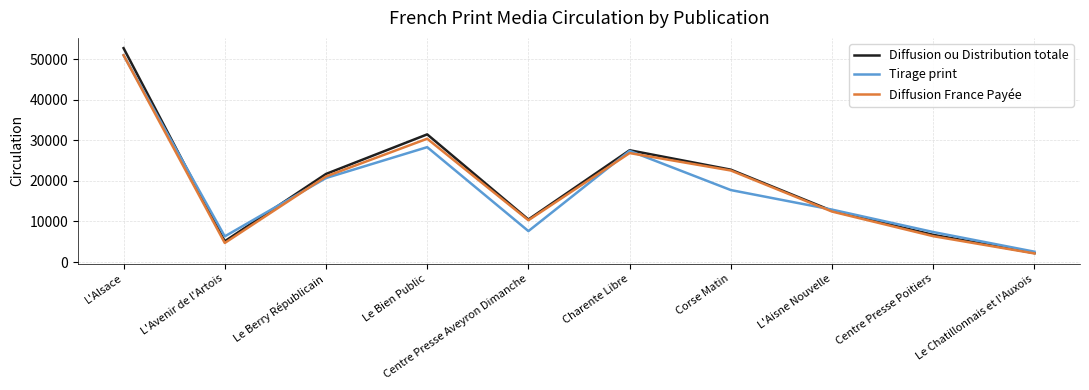

Which series has the largest total across all categories?

Diffusion ou Distribution totale